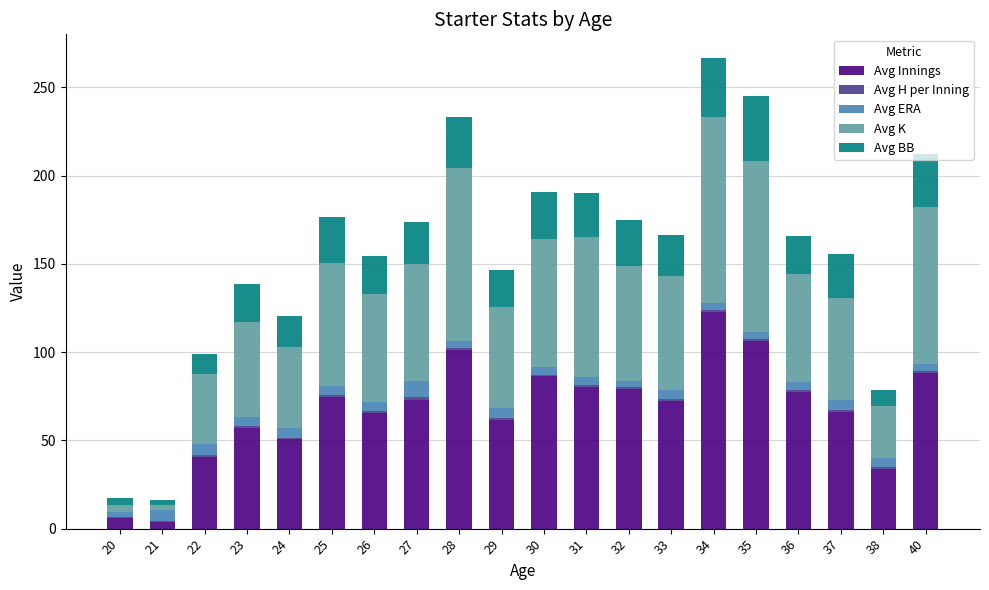

List the labels in order of Avg Innings value, largest first.

34, 35, 28, 40, 30, 31, 32, 36, 25, 27, 33, 37, 26, 29, 23, 24, 22, 38, 20, 21